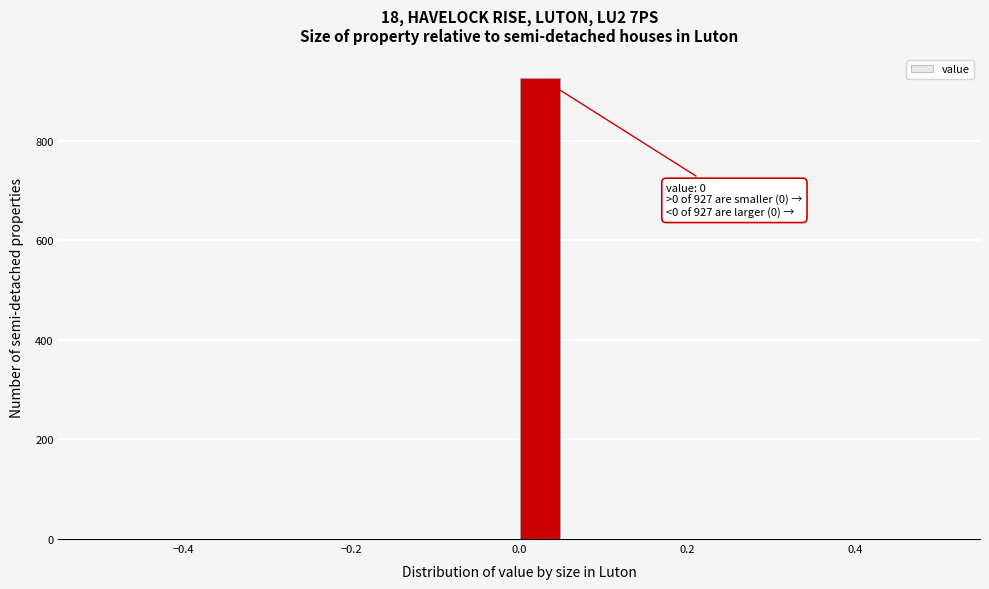

Around what value on the x-axis is the tallest bar? Give the approximate position of its centre, as read against the axis.

0.02